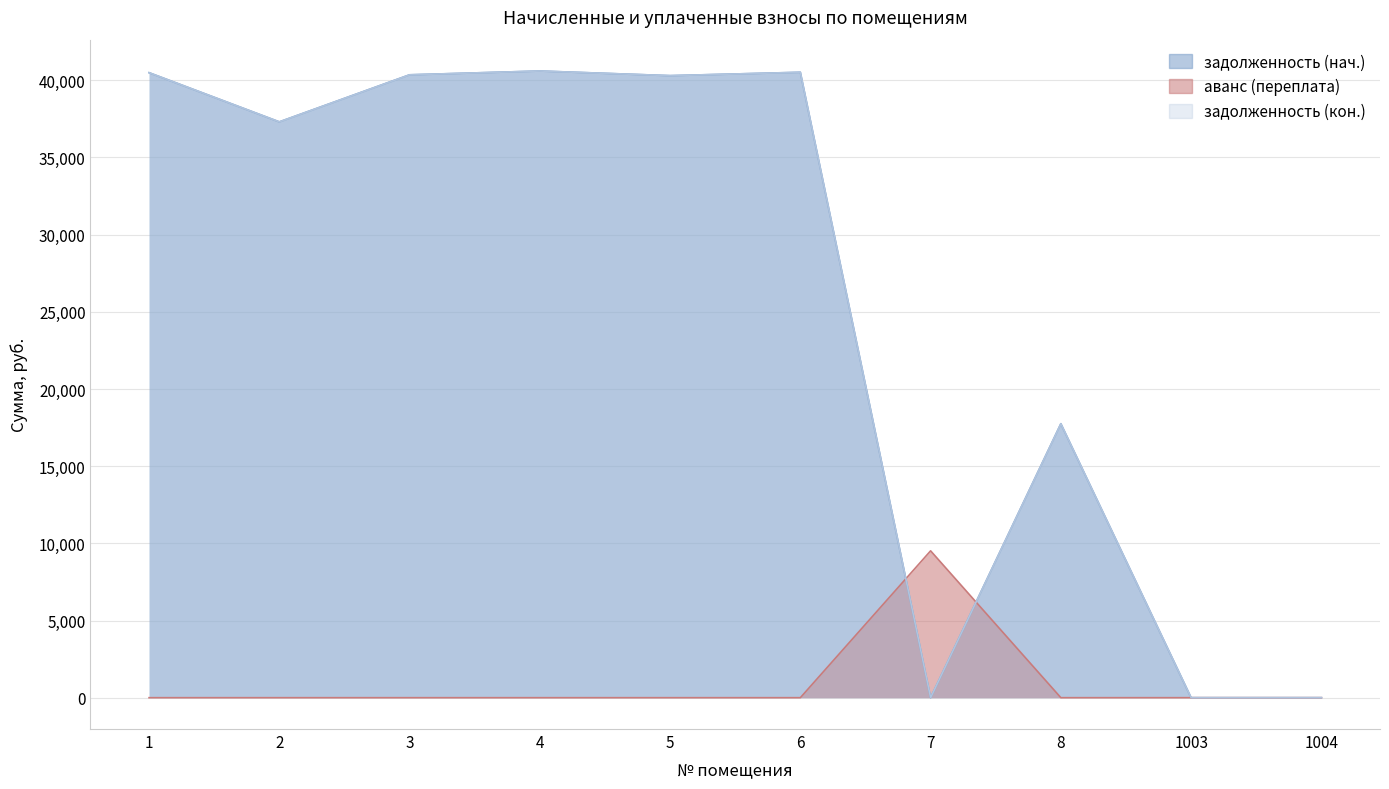

After their last crossing, which series has the higher values: аванс (переплата) or задолженность (кон.)?

задолженность (кон.)